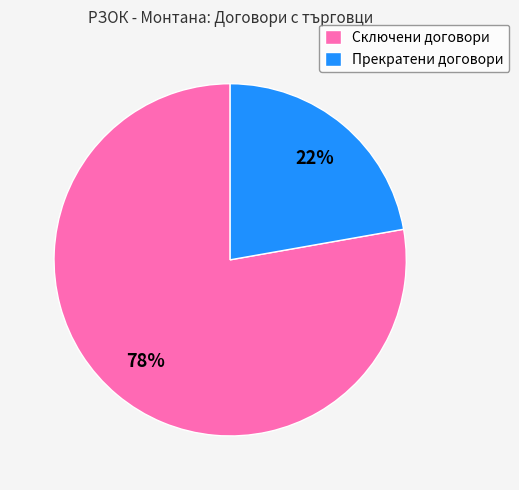

The Сключени договори slice represents 78% of the pie. True or false?

True